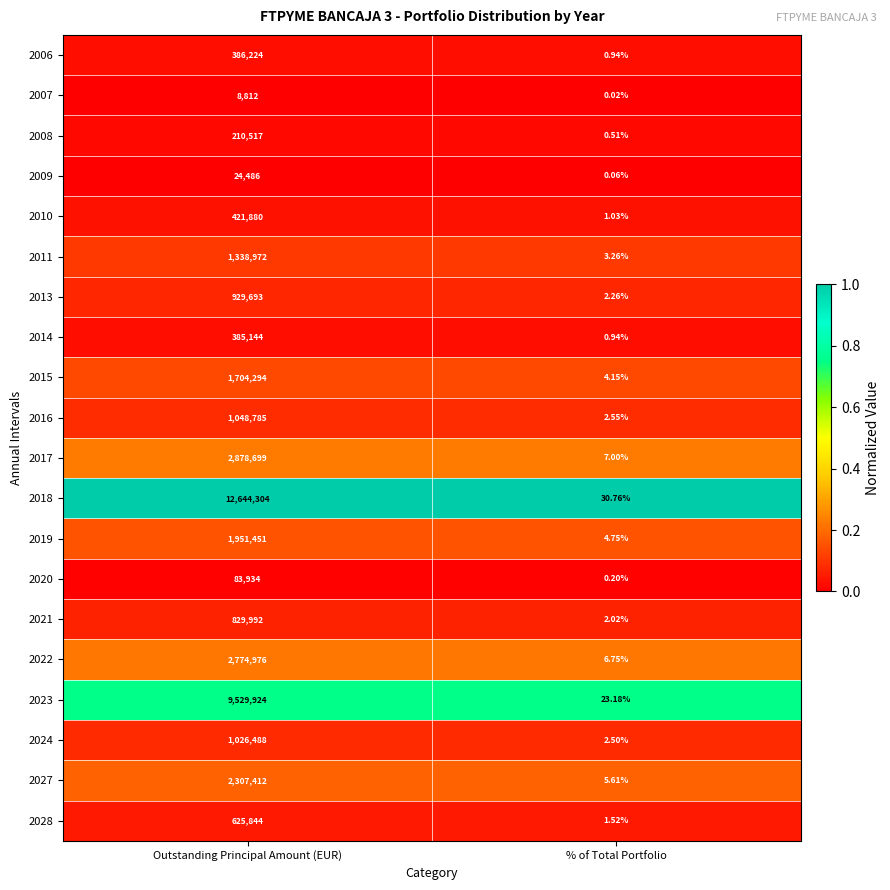

How many categories are shown in the chart?

2